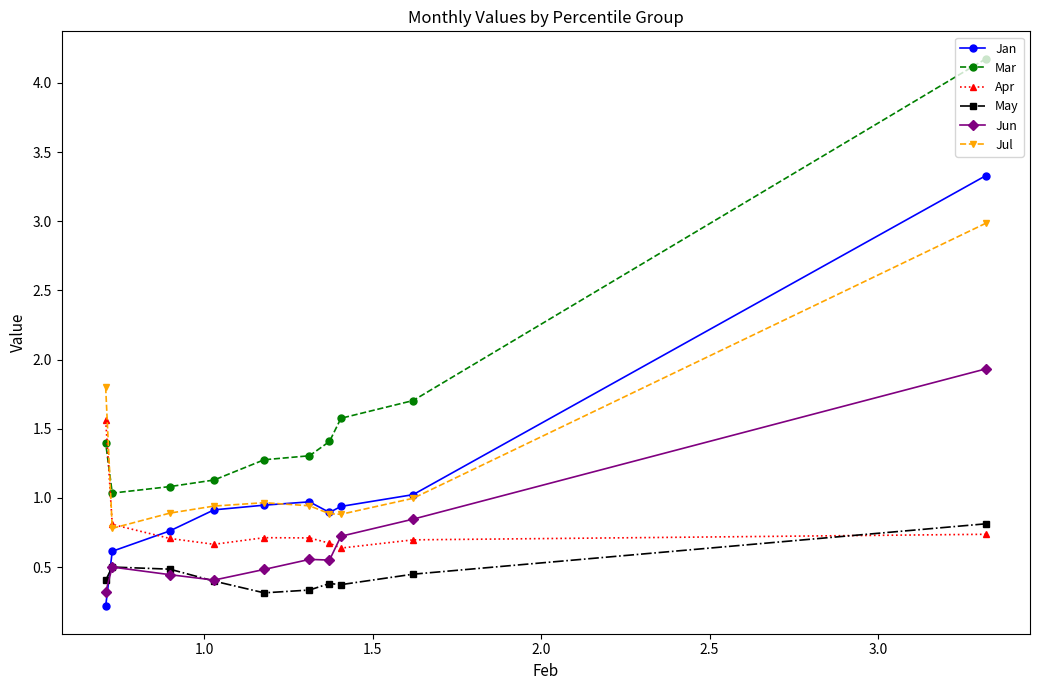

What is the value of the Jun point at the 1st from the left?

0.3